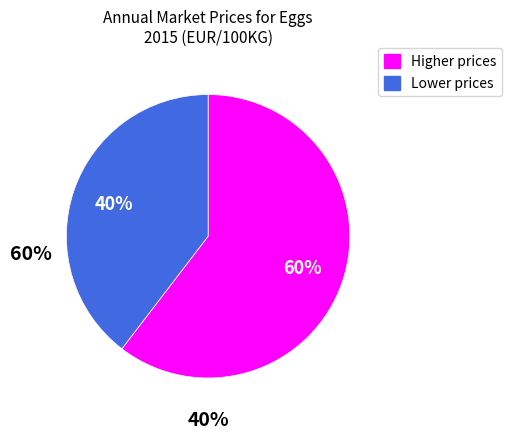

How many slices are in this pie chart?

2